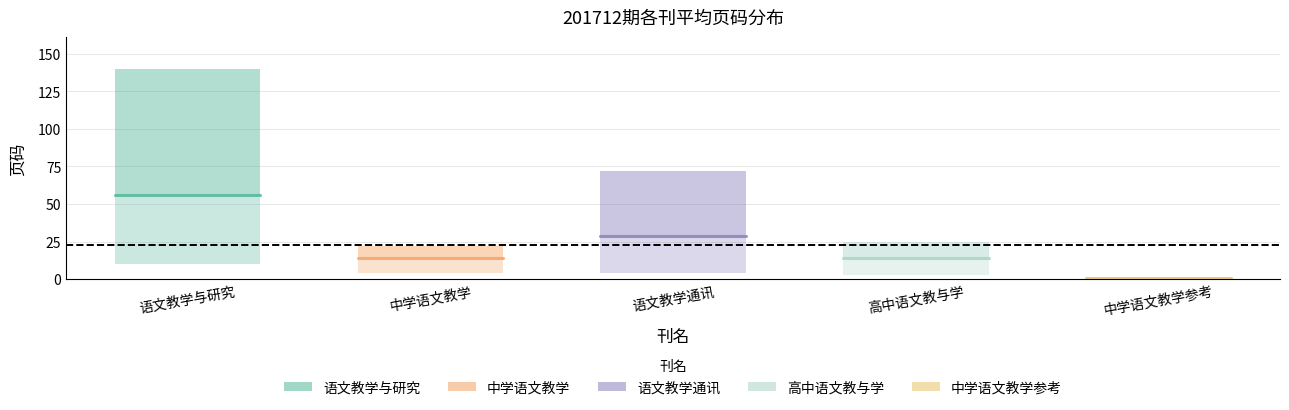

Read the 语文教学与研究 value at 语文教学与研究.

56.0